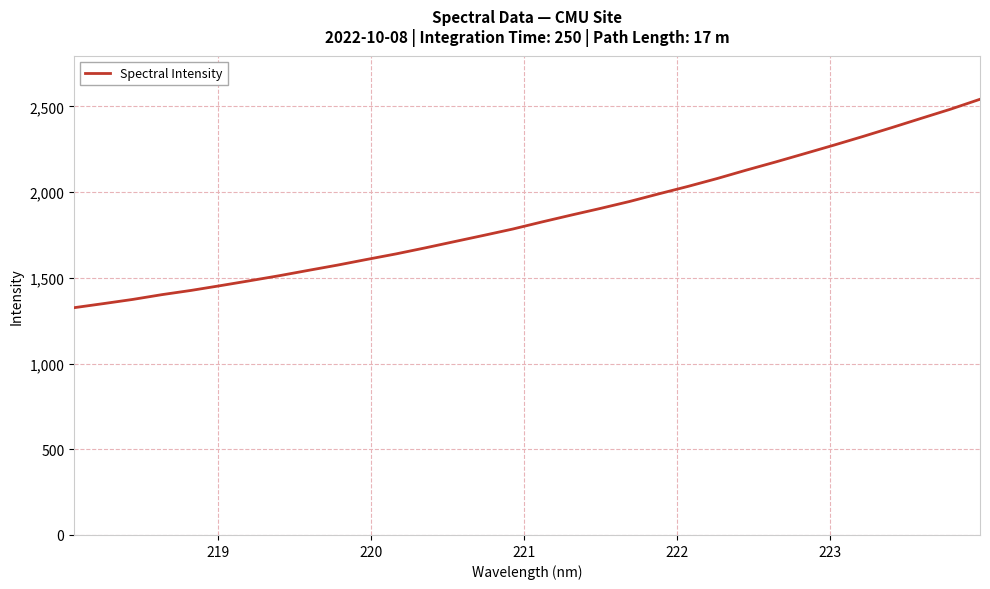

What is the greatest value displayed?

2541.6